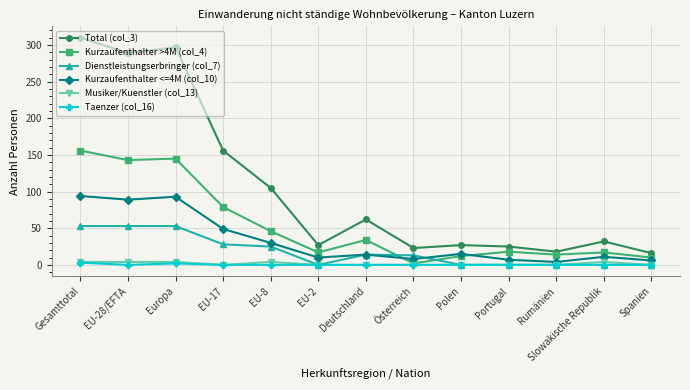

What position from the right is Gesamttotal?

13